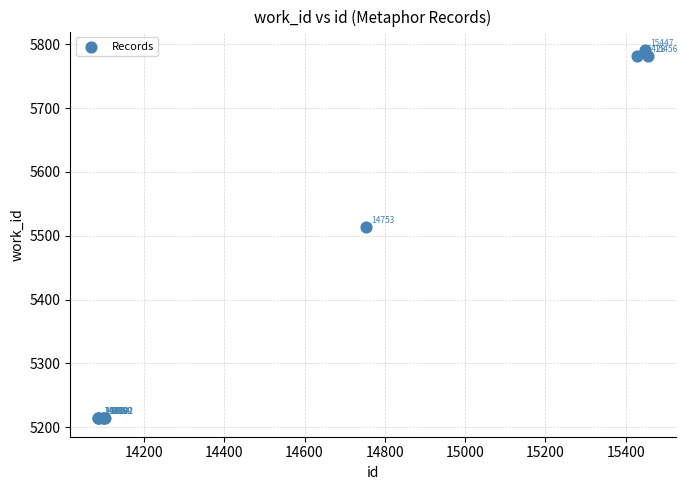

What Y value in the scatter plot is closest to 5502?

5513